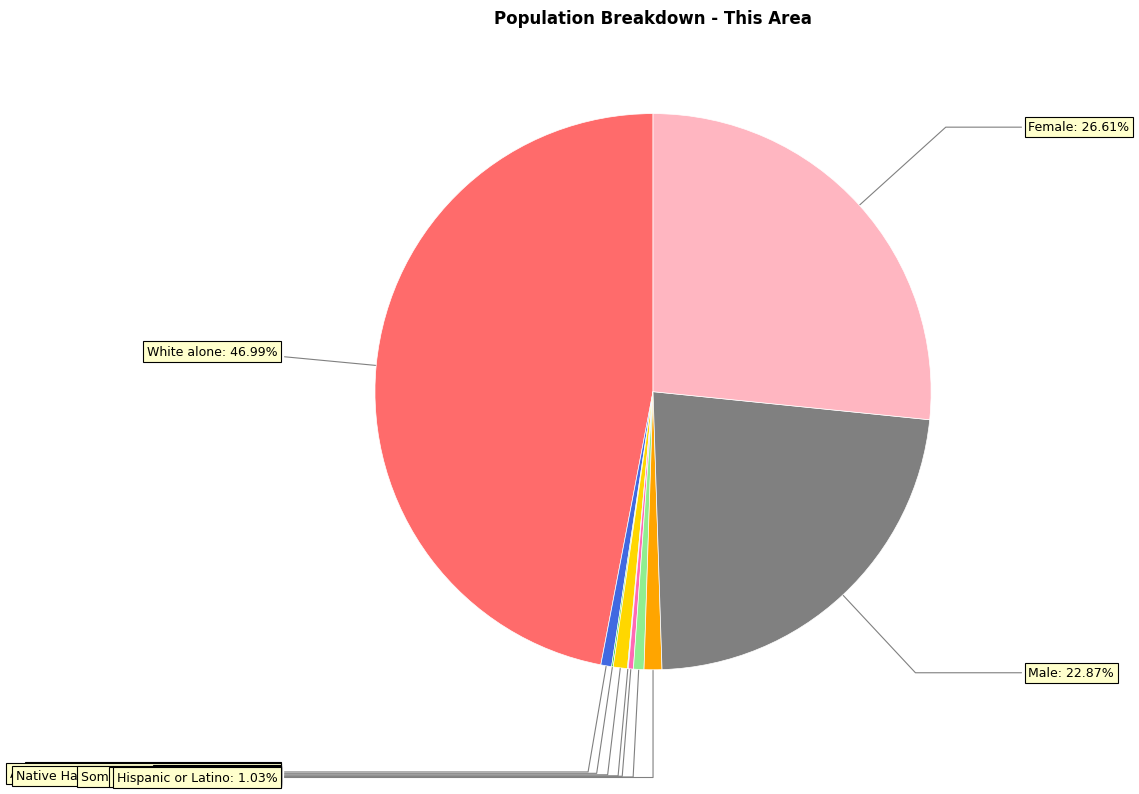

To the nearest percent, what is the average slice percentage?

10%